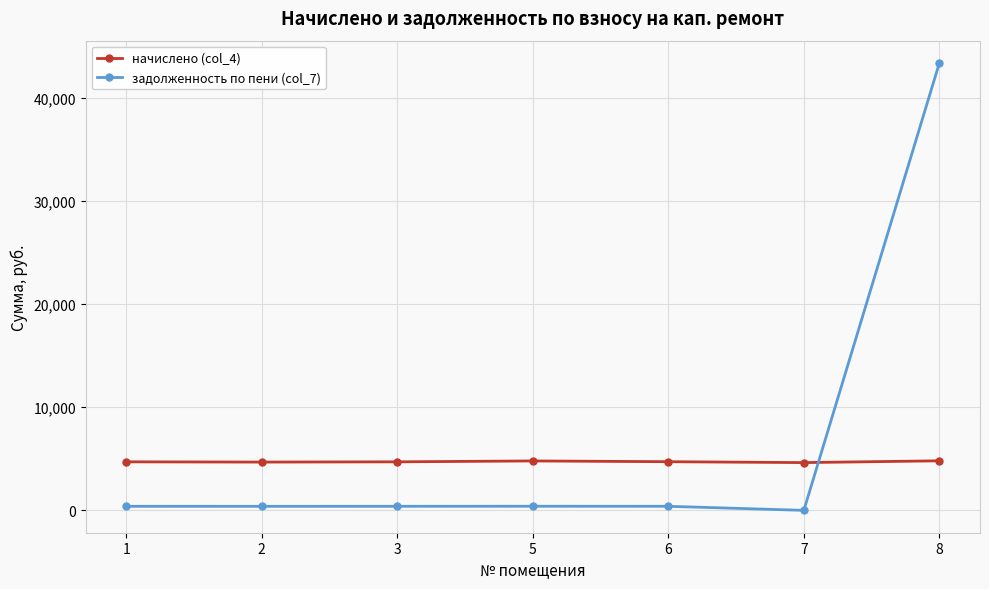

How many data points in задолженность по пени (col_7) are above 391?

5